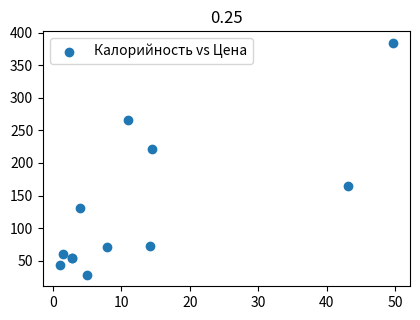

What Y value in the scatter plot is closest to 206?

221.3